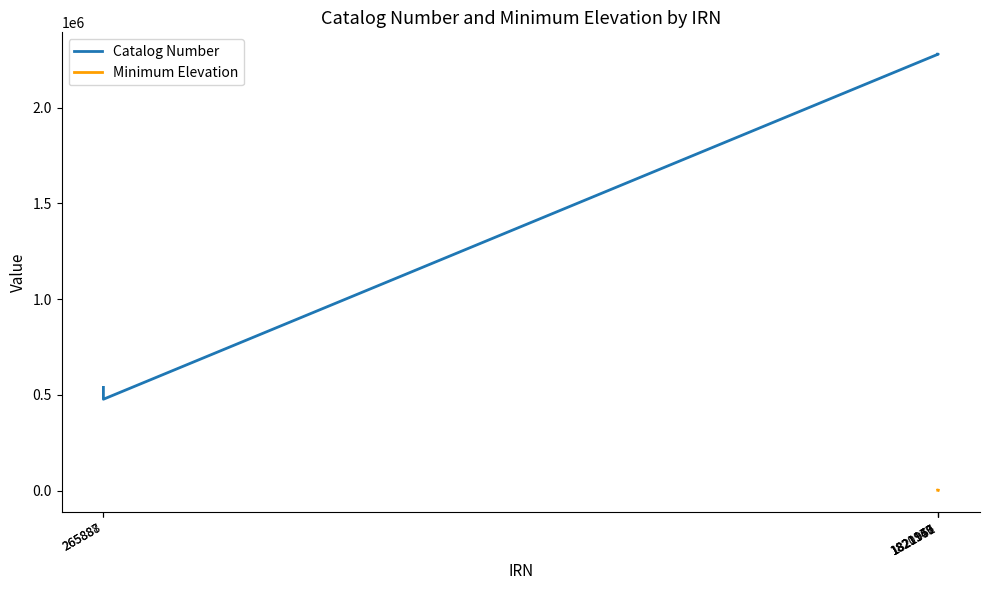

Is it true that the value at 1821177 is 2279312?

True